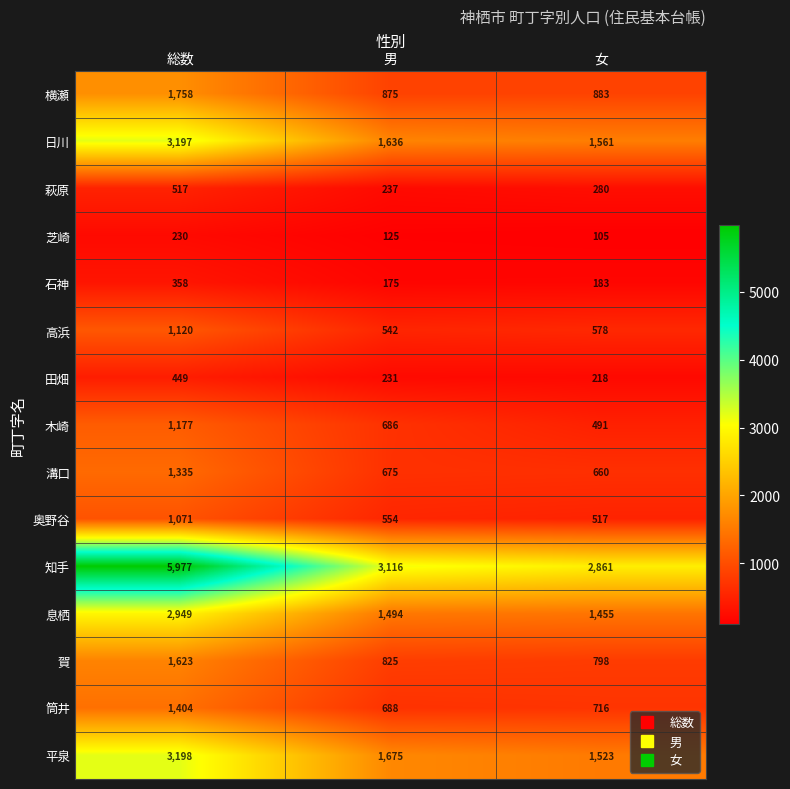

At which category is the sum across all series the highest?

総数